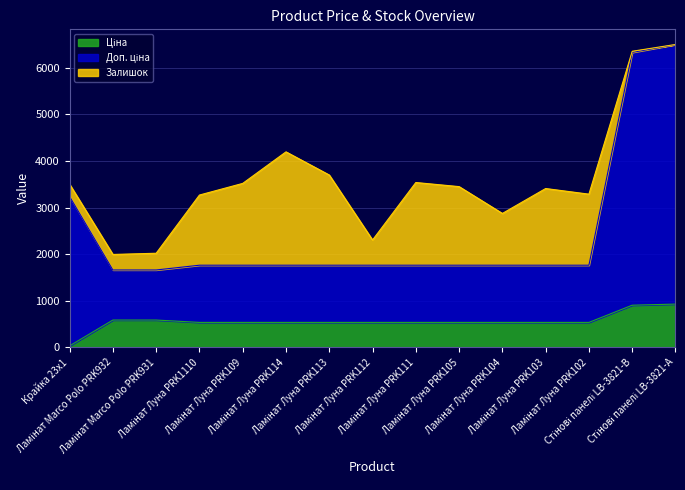

What is the minimum value shown in the chart?

32.0